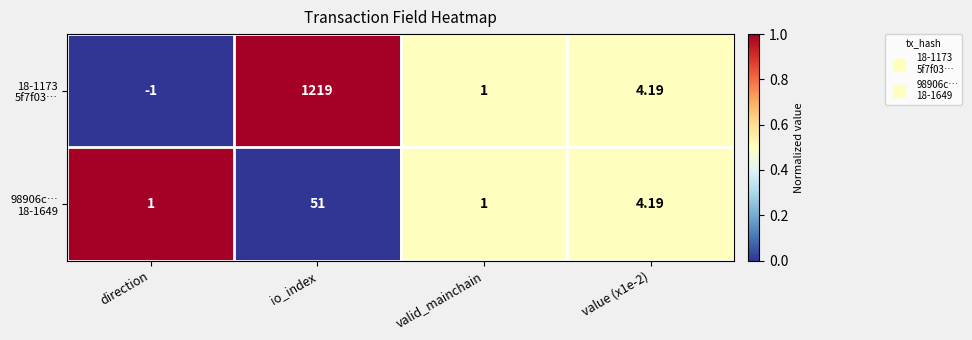

At which category is the sum across all series the highest?

io_index